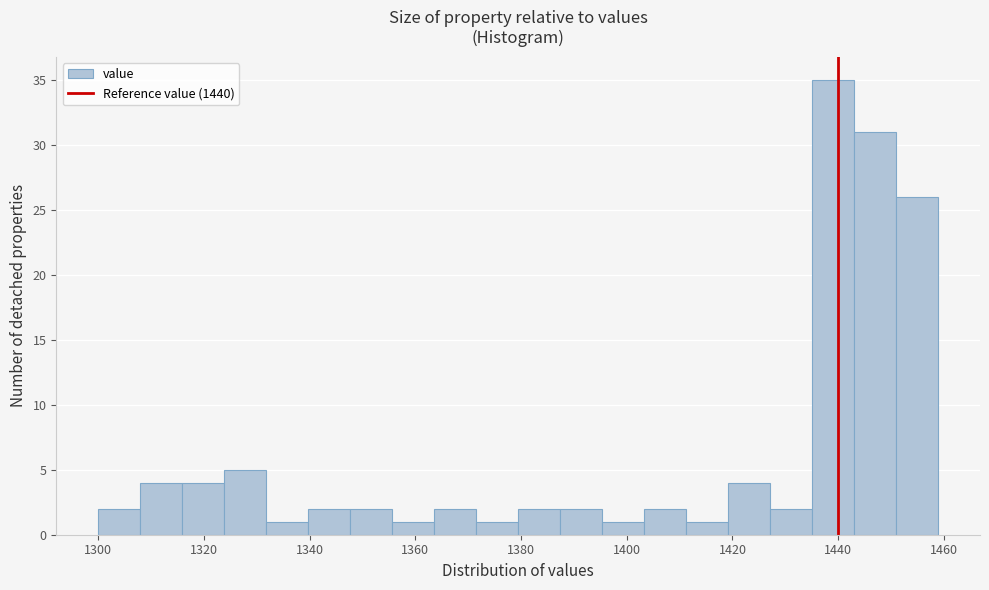

Read against the x-axis, roughly where is the centre of the tallest bar?

1440